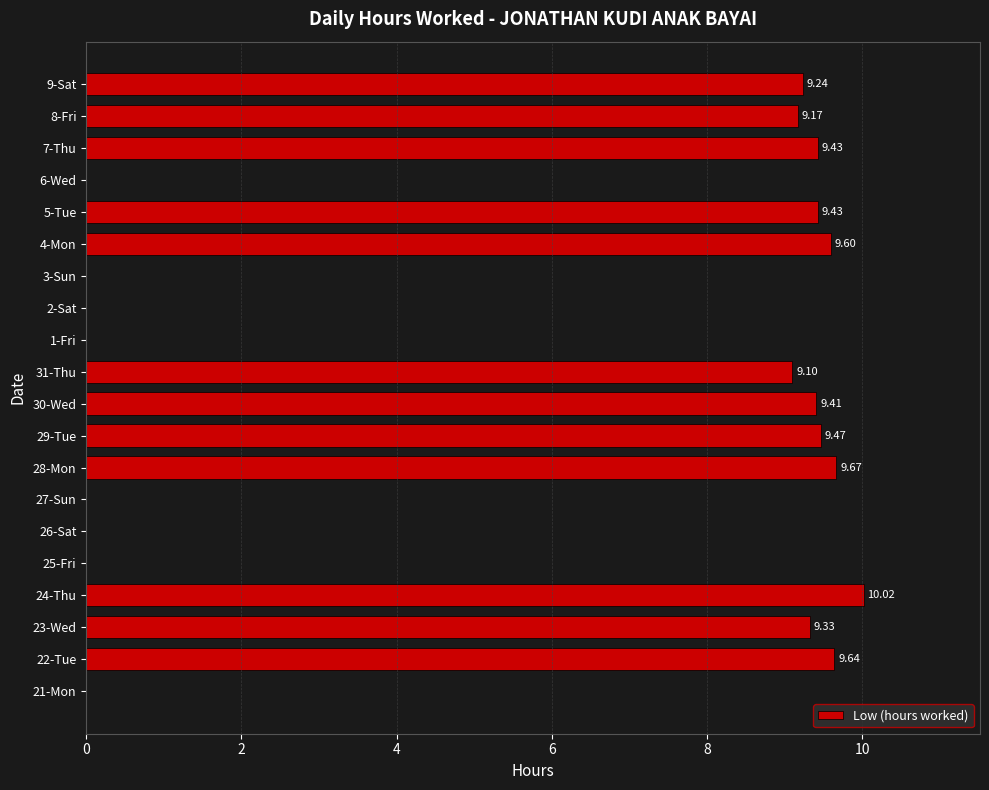

How many values exceed 9?

12